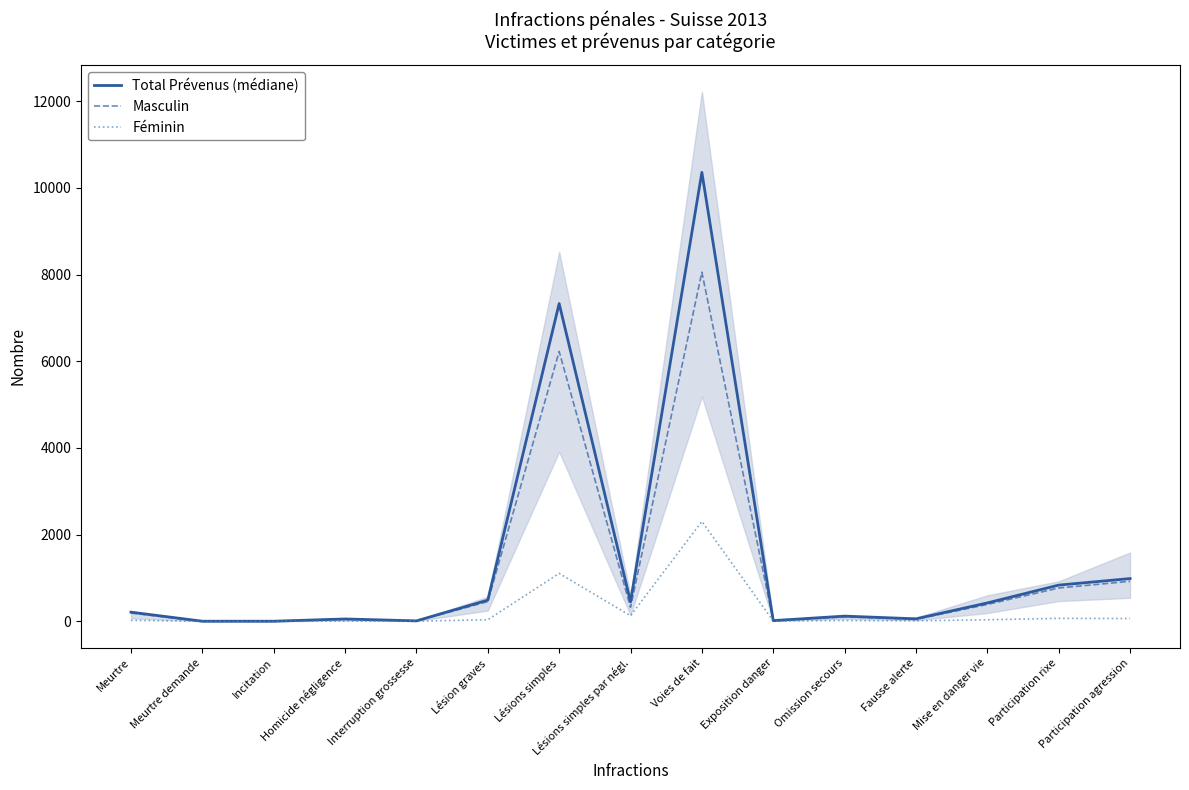

What is the value of the Féminin point at the 8th from the left?

127